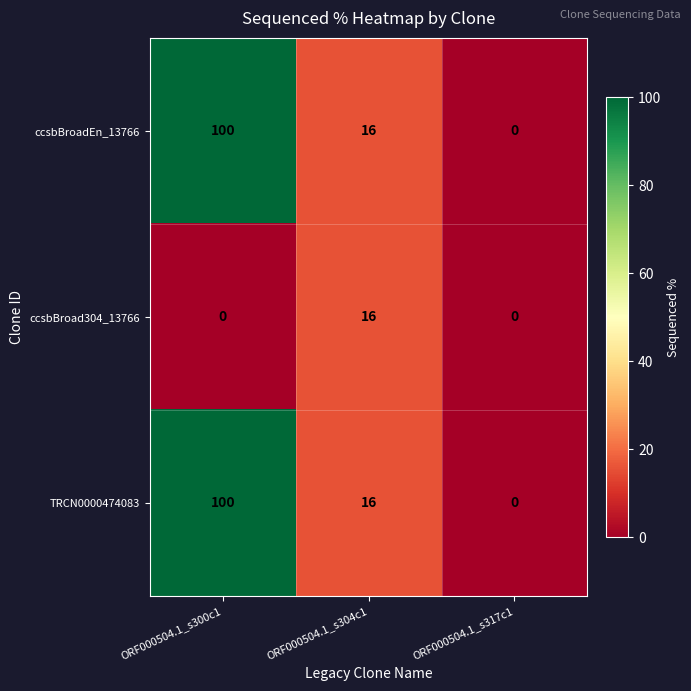

What is the average value of the TRCN0000474083 series?

39